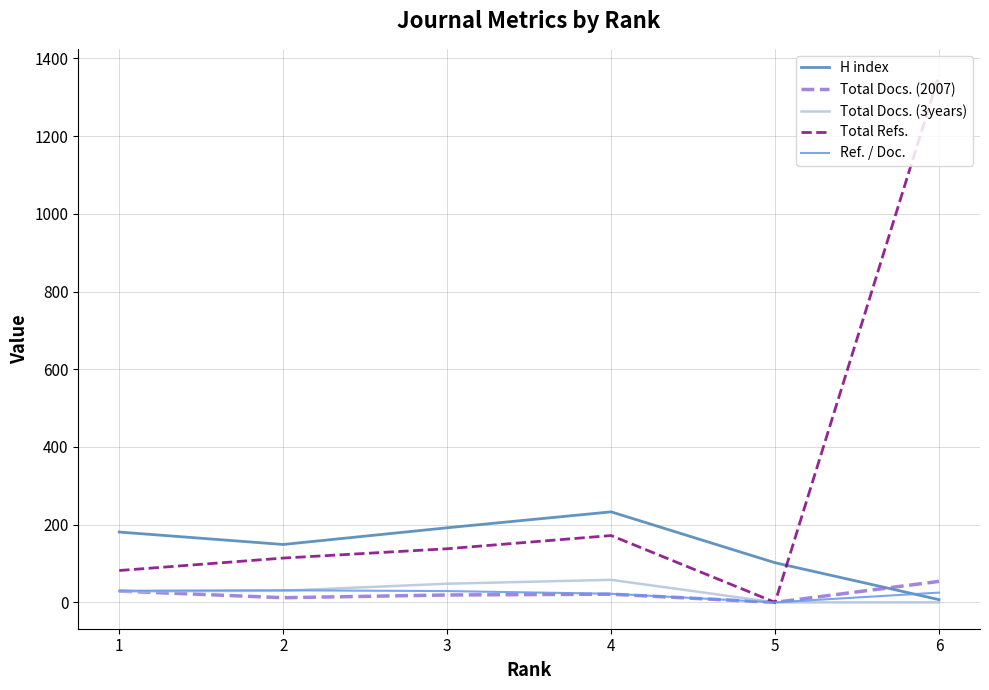

What are all the series names shown in the legend?

H index, Total Docs. (2007), Total Docs. (3years), Total Refs., Ref. / Doc.